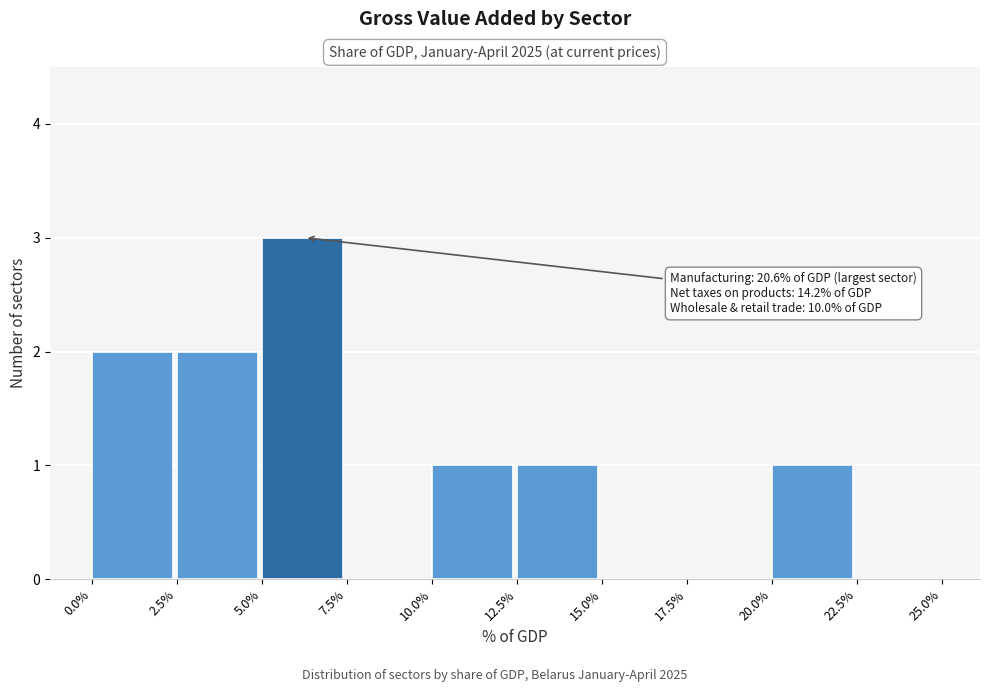

Which range on the x-axis has the tallest bar?

5.0% to 7.5%